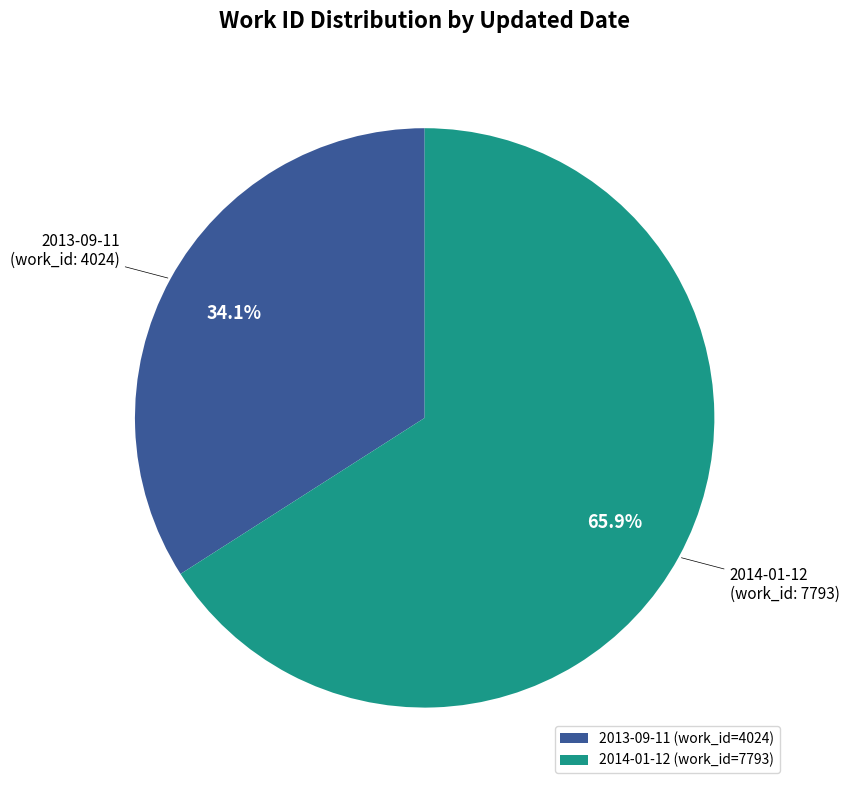

Between 2013-09-11 and 2014-01-12, which is larger?

2014-01-12